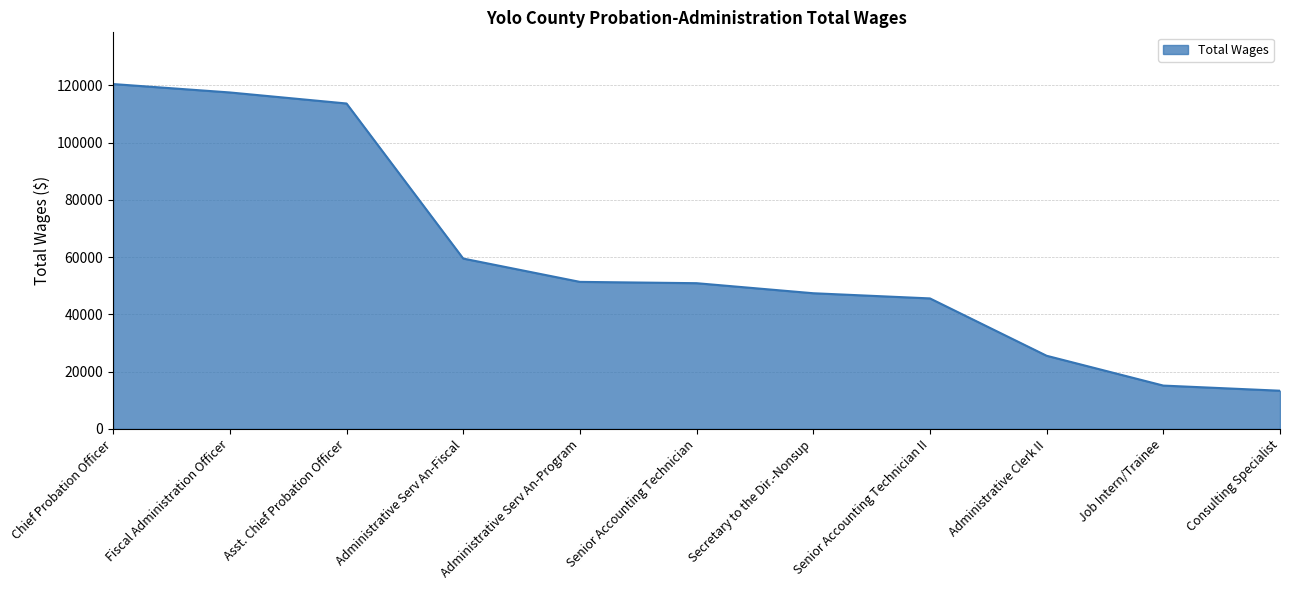

True or false: the data shows 59480 at Administrative Serv An-Fiscal.

True